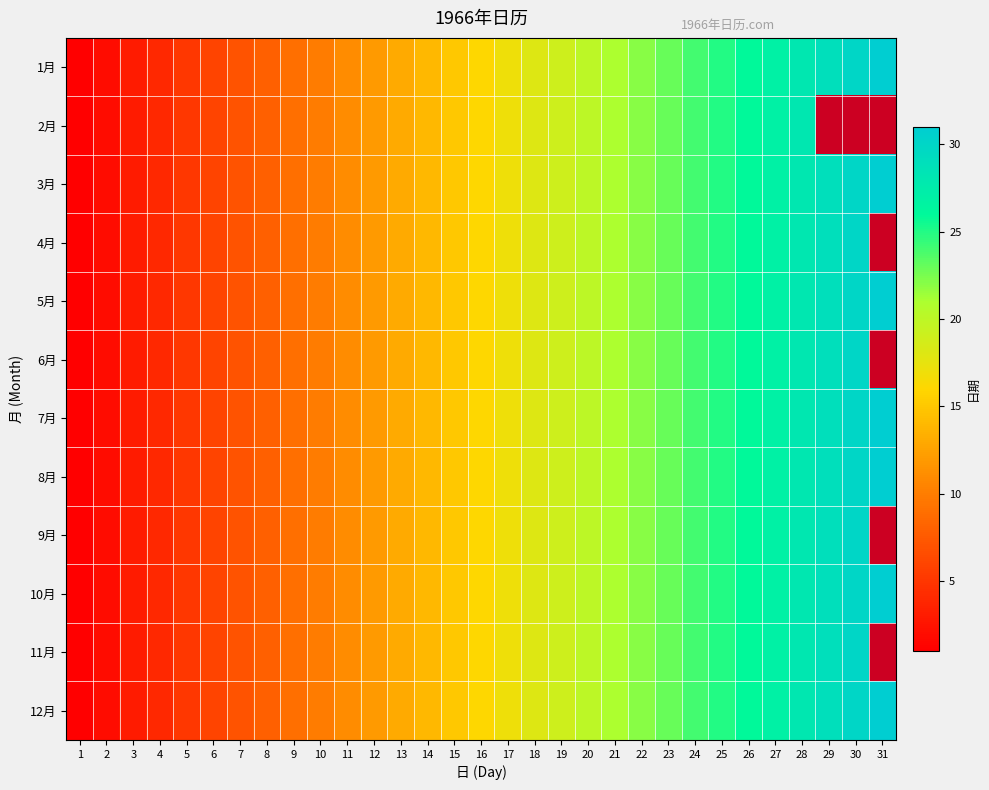

At which category is the sum across all series the highest?

28